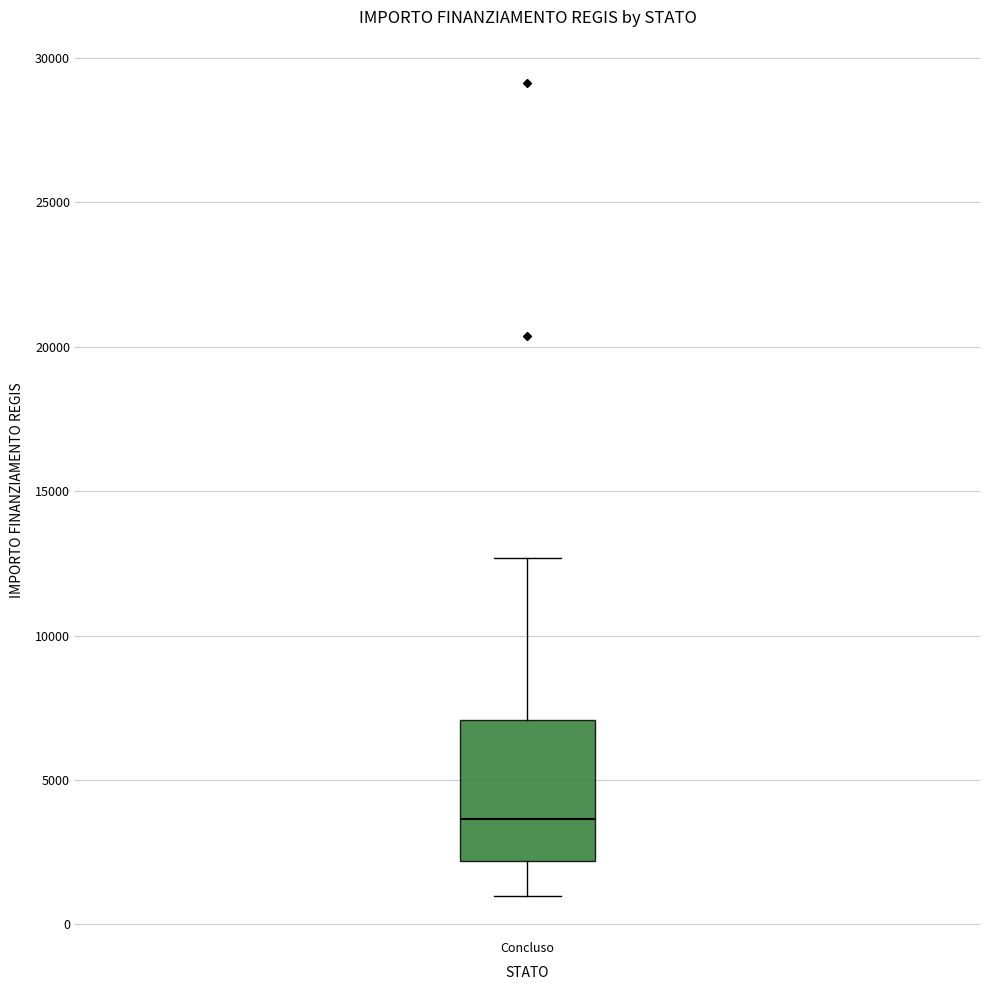

Read this box plot against the y-axis: the position of the median line, the range covered by the box, and the ends of both whiskers. The values are not printed on the chart, so give them approximately, as read against the axis.

median 3500, box 2000 to 7000, whiskers 1000 to 12500